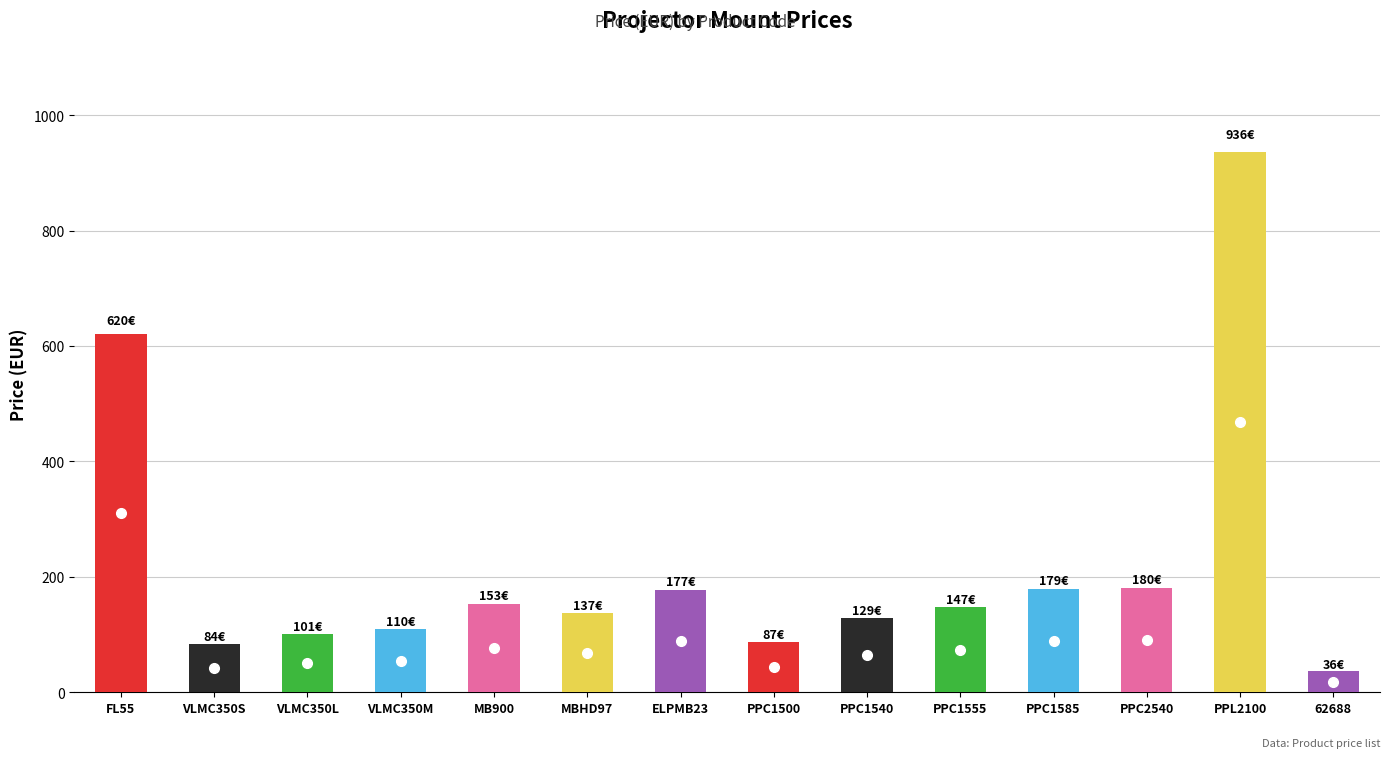

What position from the right is 62688?

1